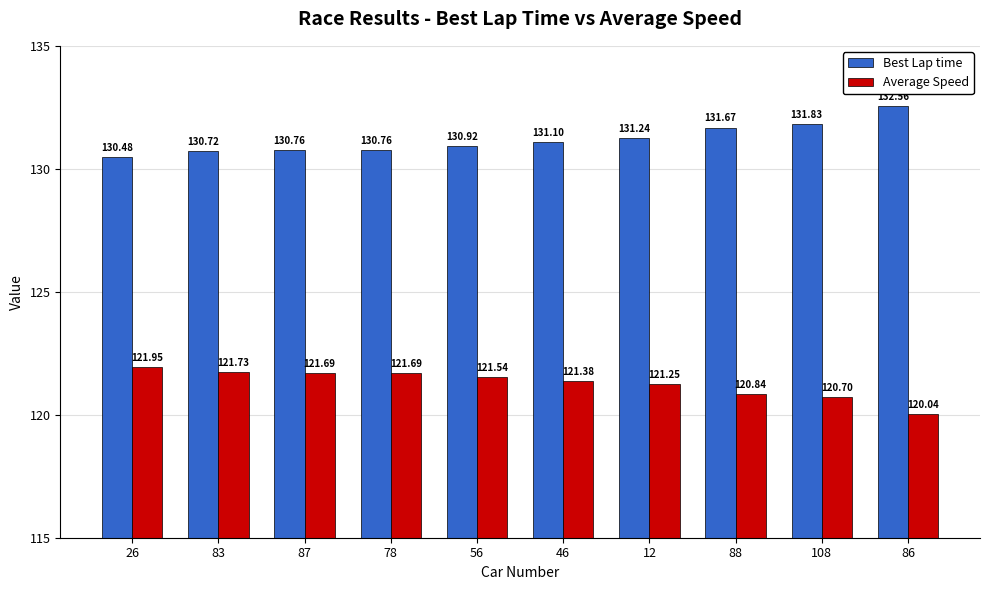

The value of Best Lap time at 78 is 130.8. True or false?

True